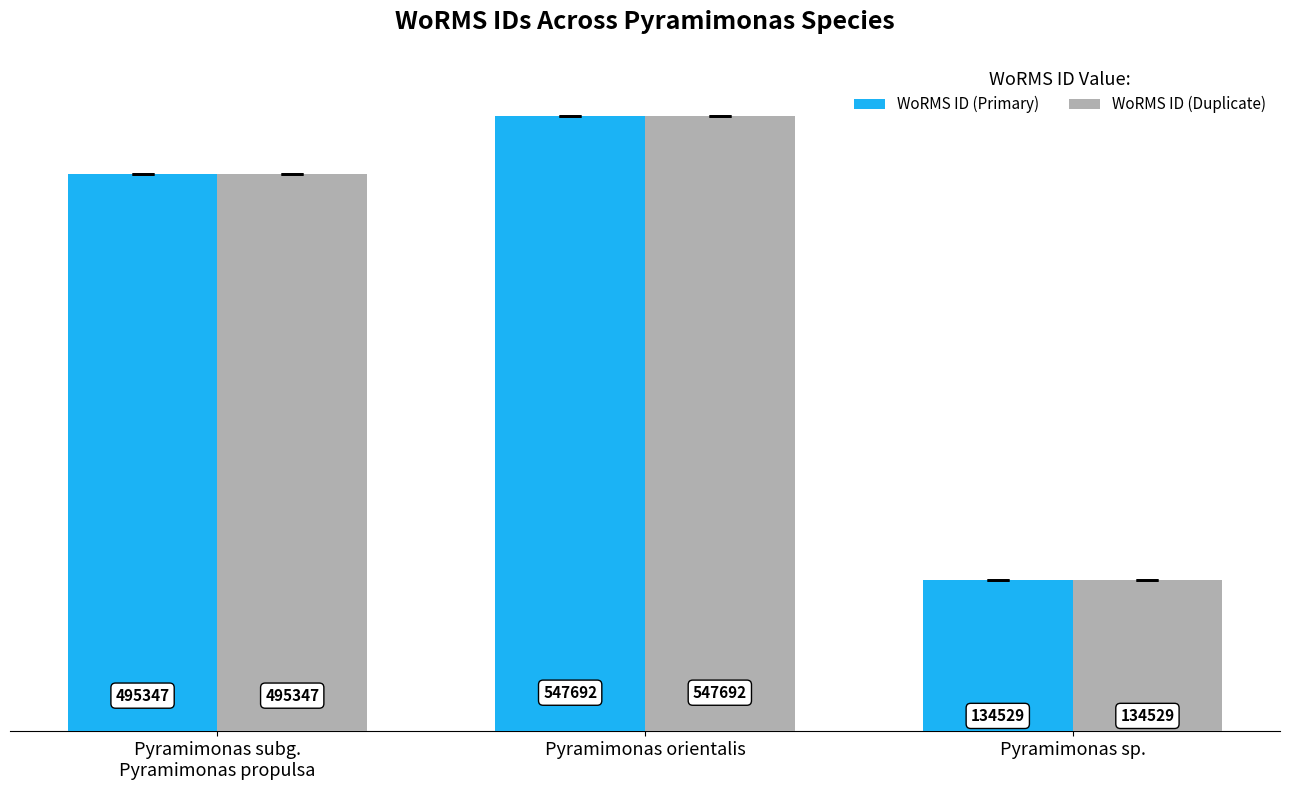

What are all the series names shown in the legend?

WoRMS ID (Primary), WoRMS ID (Duplicate)